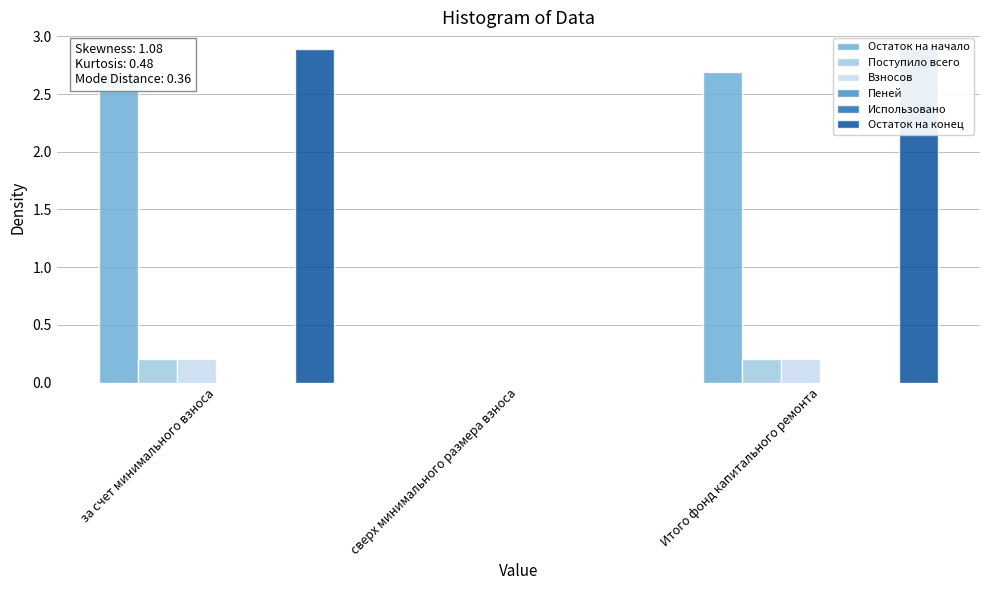

What position from the right is за счет минимального взноса?

3